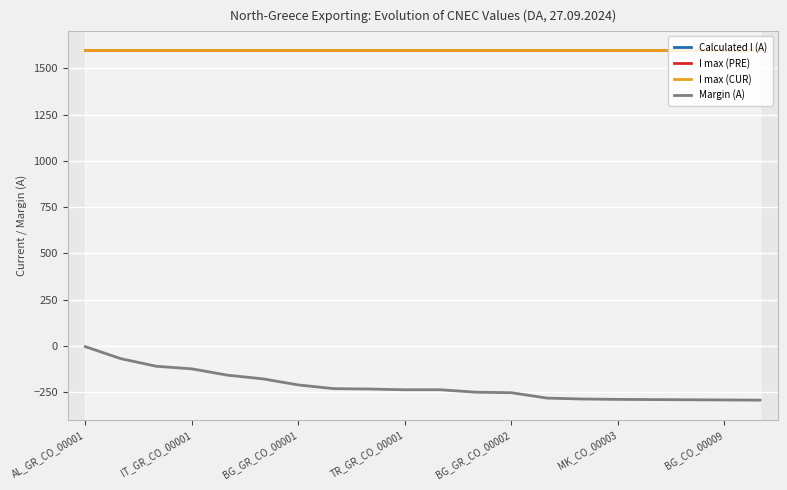

What is the average value of the I max (PRE) series?

1600